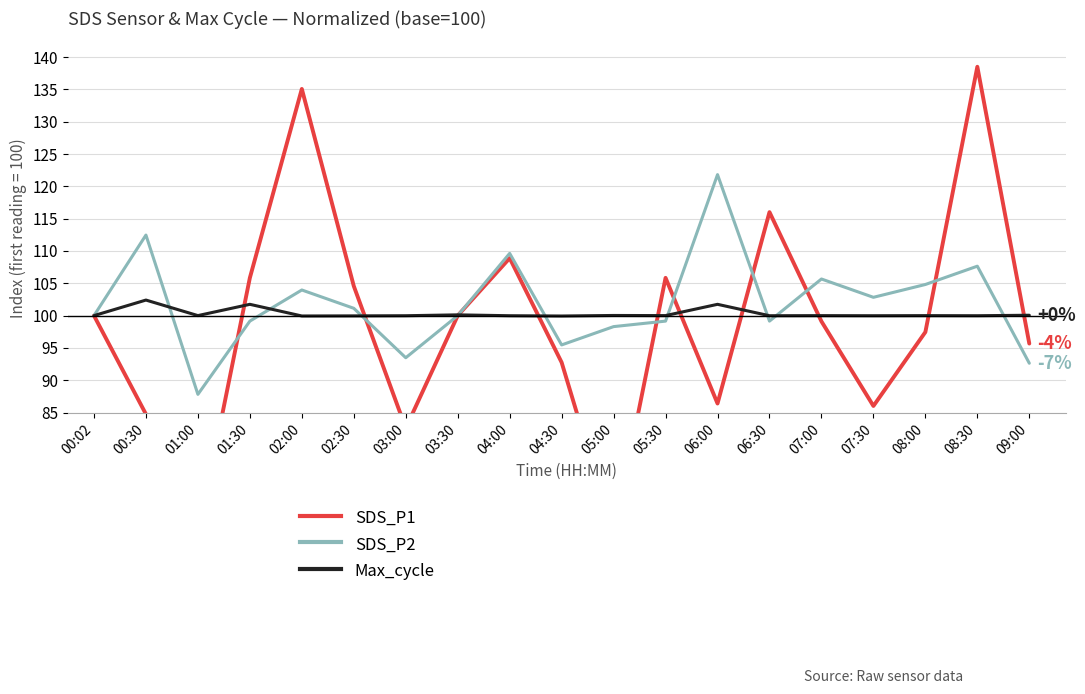

The SDS_P2 series shows 176.2 at 02:00. True or false?

False